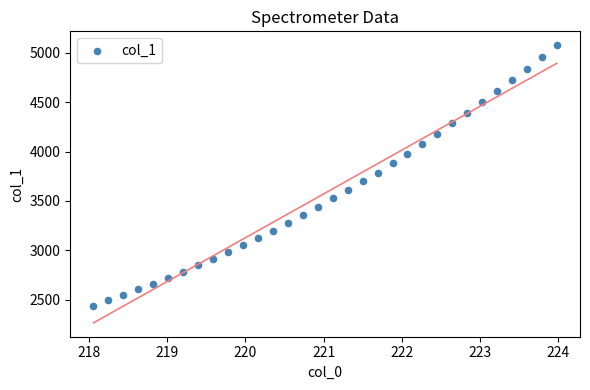

What is the range of Y values (max minus min)?

2637.3